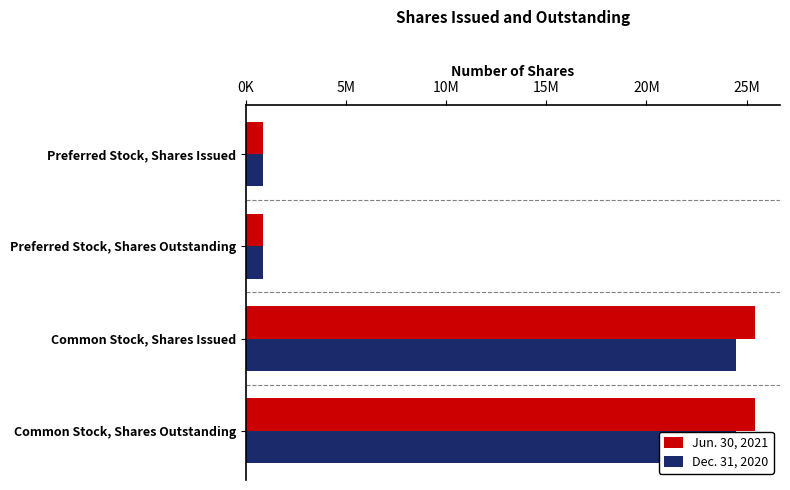

What is the minimum value for Jun. 30, 2021?

832000